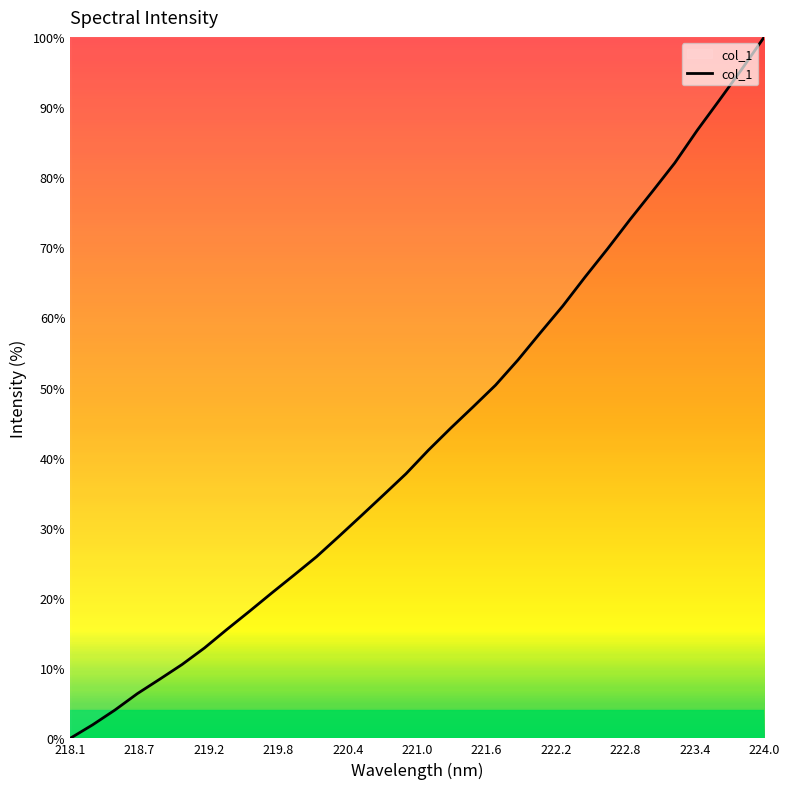

What is the difference between the maximum and minimum values?

100.0